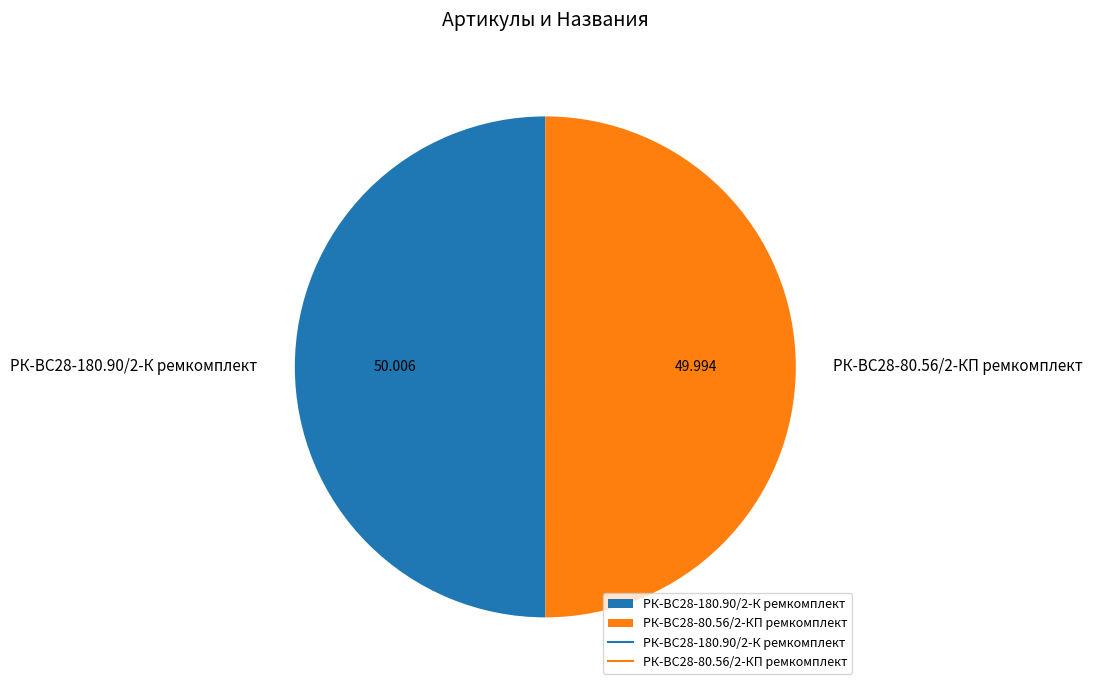

Combined, do РК-ВС28-180.90/2-К ремкомплект and РК-ВС28-80.56/2-КП ремкомплект account for over 50%?

Yes